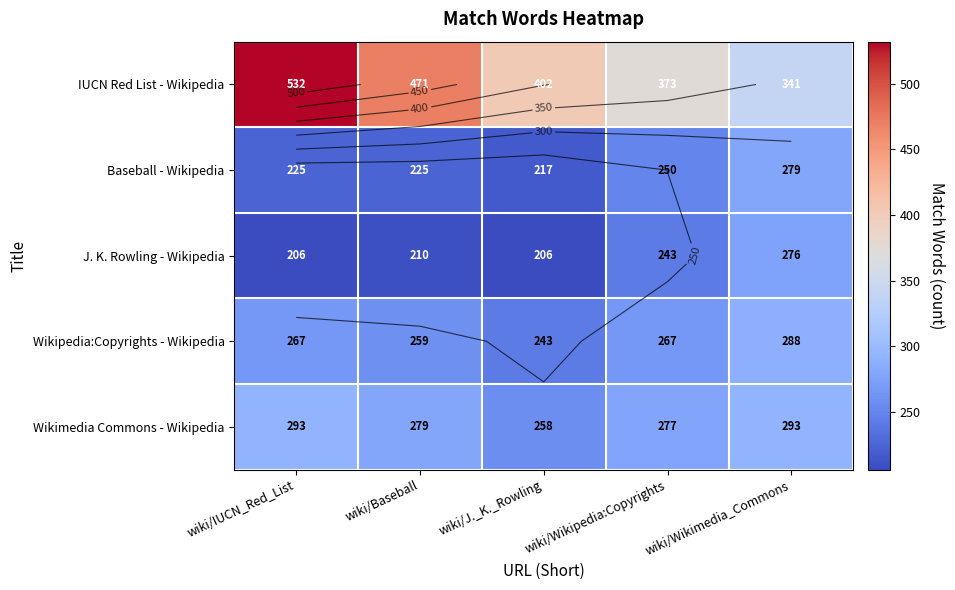

Which series has the largest total across all categories?

IUCN Red List - Wikipedia